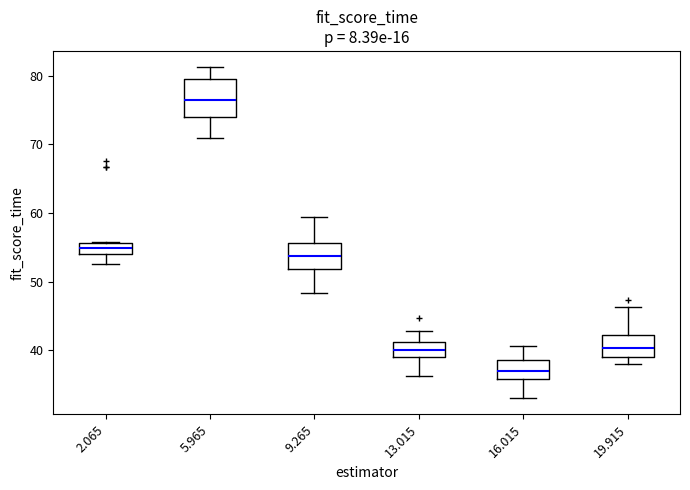

Comparing the boxes themselves (not the whiskers), which one is the tallest?

5.965